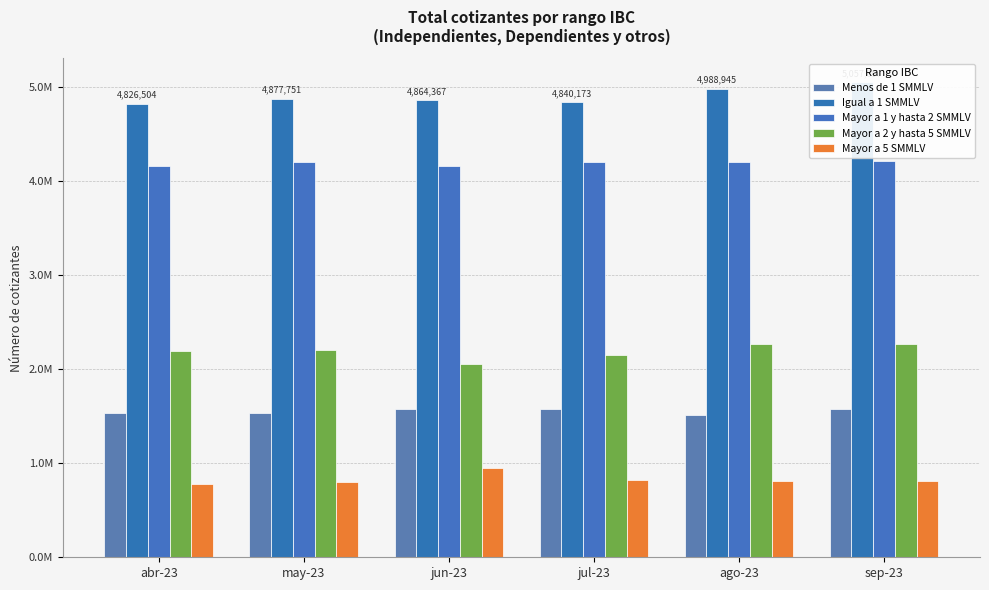

Reading right to left, what are all the values shown in this chart?

Menos de 1 SMMLV: sep-23=1573176	ago-23=1511889	jul-23=1582341	jun-23=1580234	may-23=1533813	abr-23=1536695
Igual a 1 SMMLV: sep-23=5057097	ago-23=4988945	jul-23=4840173	jun-23=4864367	may-23=4877751	abr-23=4826504
Mayor a 1 y hasta 2 SMMLV: sep-23=4217053	ago-23=4207902	jul-23=4211555	jun-23=4165725	may-23=4205931	abr-23=4166251
Mayor a 2 y hasta 5 SMMLV: sep-23=2268061	ago-23=2275084	jul-23=2155214	jun-23=2059235	may-23=2206312	abr-23=2192179
Mayor a 5 SMMLV: sep-23=815389	ago-23=807851	jul-23=821106	jun-23=951728	may-23=802902	abr-23=779937